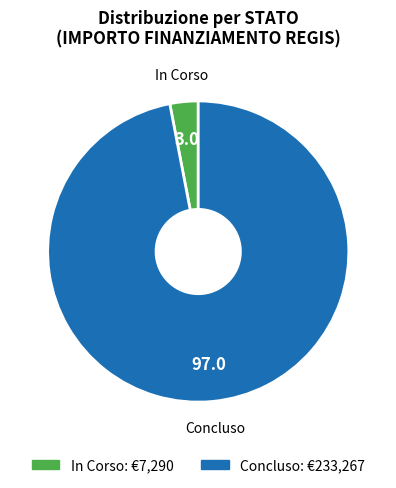

Is the sum of Concluso and In Corso greater than half?

Yes